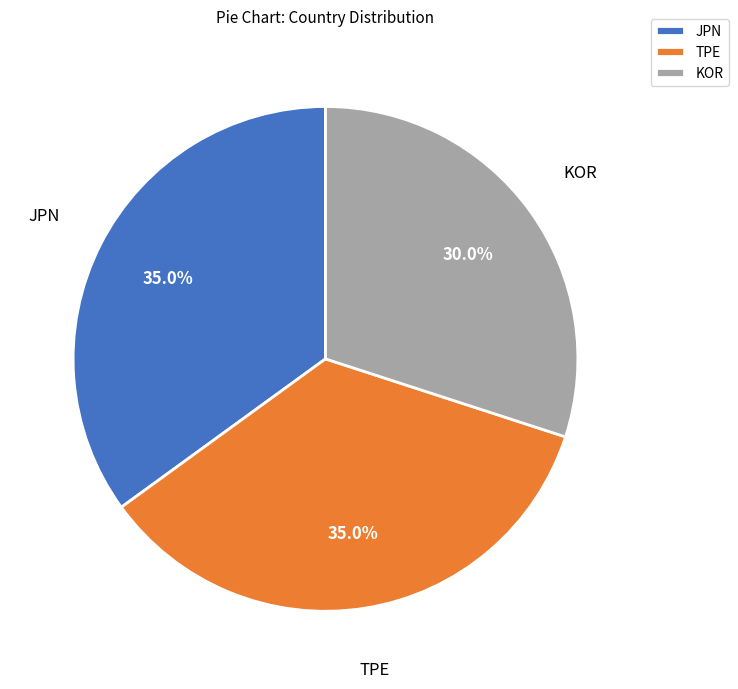

What is the smallest slice in the pie chart?

KOR